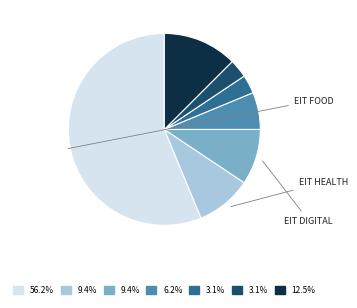

Does any single category account for the majority?

Yes